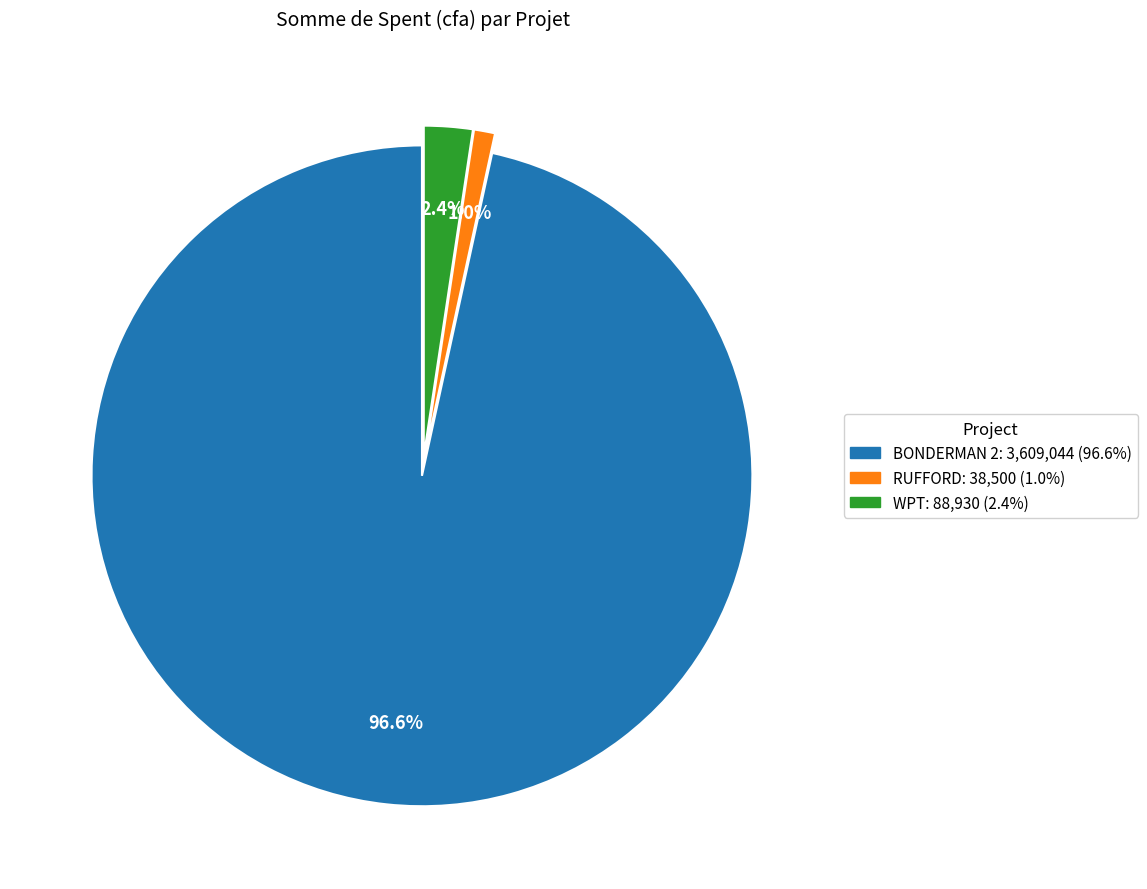

How many slices are in this pie chart?

3